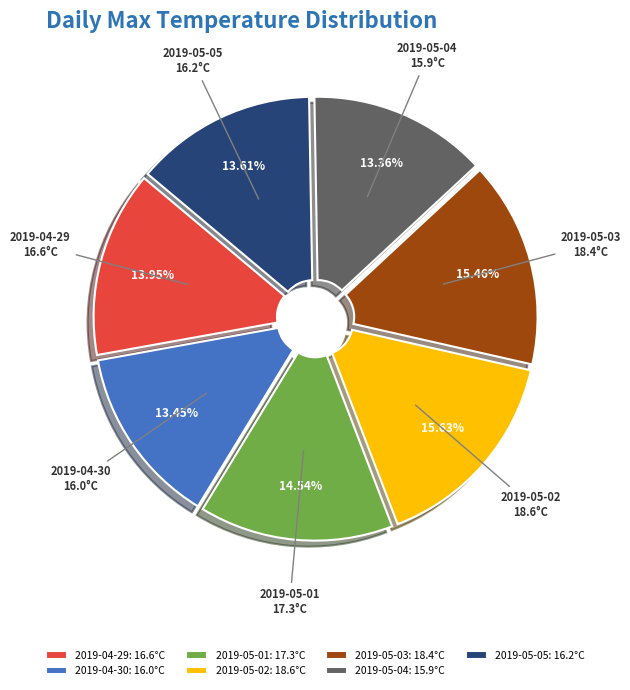

Is 2019-04-30 the majority of the pie?

No